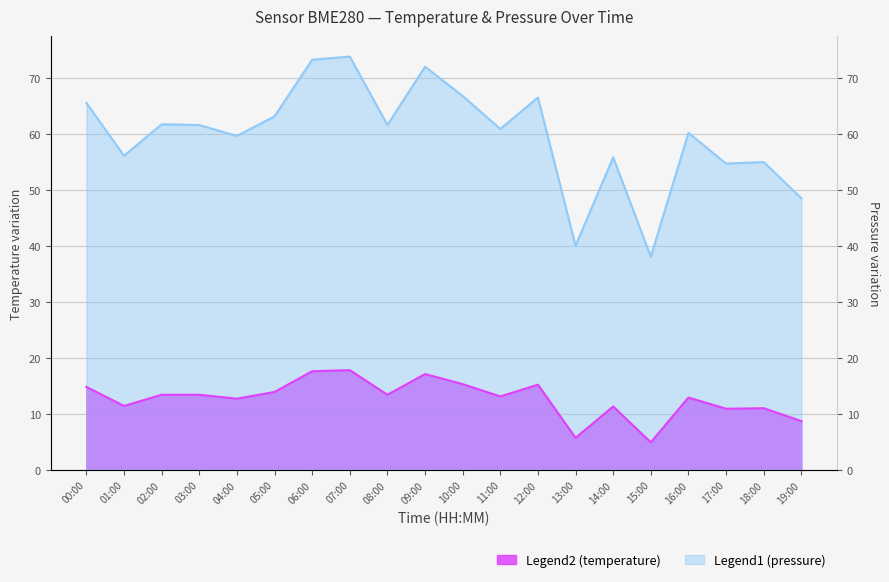

At how many categories does at least one series exceed 45?

18